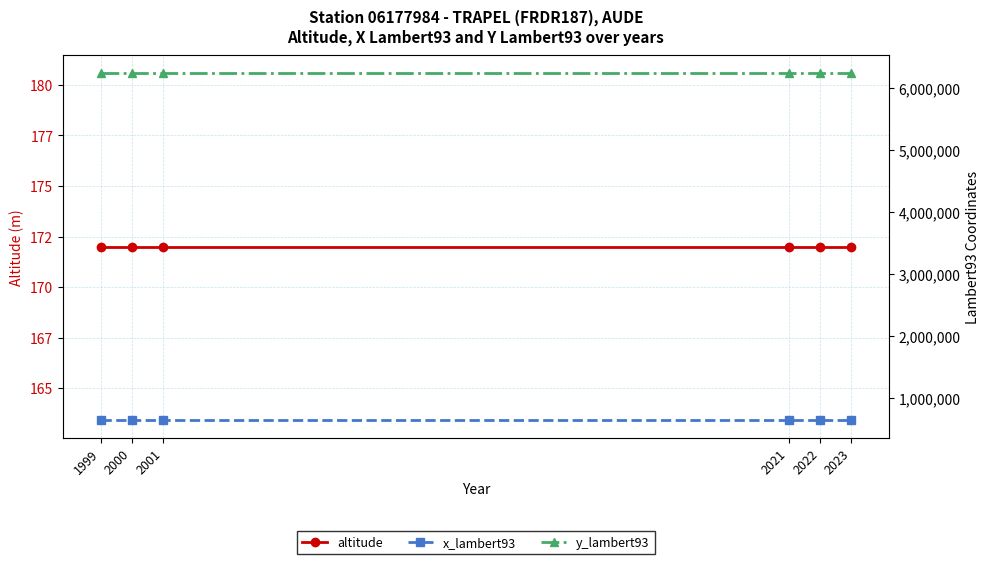

What is the value of the x_lambert93 point at the 2nd from the left?

645015